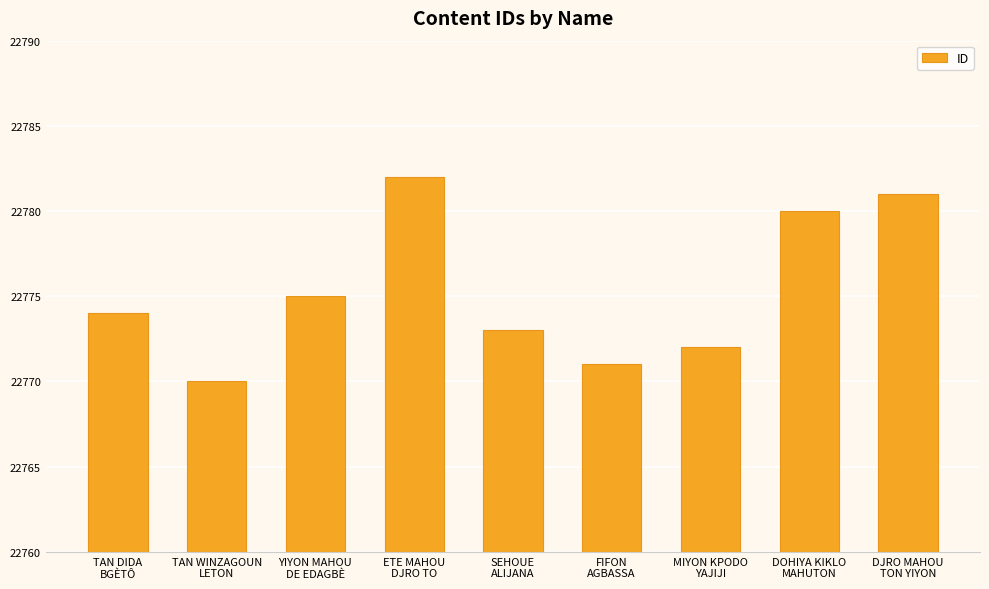

Which has a higher value, FIFON
AGBASSA or MIYON KPODO
YAJIJI?

MIYON KPODO
YAJIJI